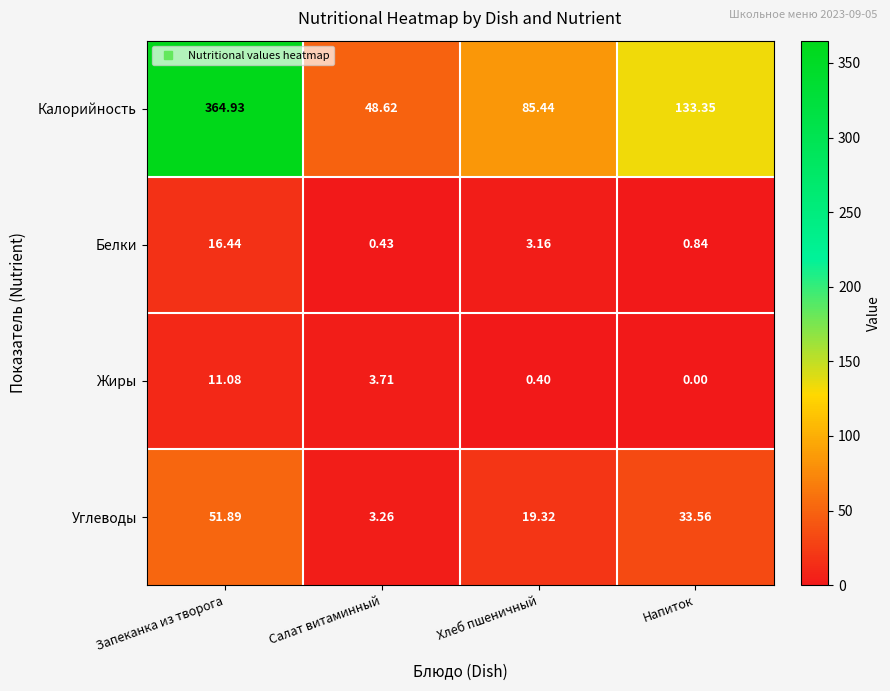

At which label does Углеводы first exceed 33?

Запеканка из творога